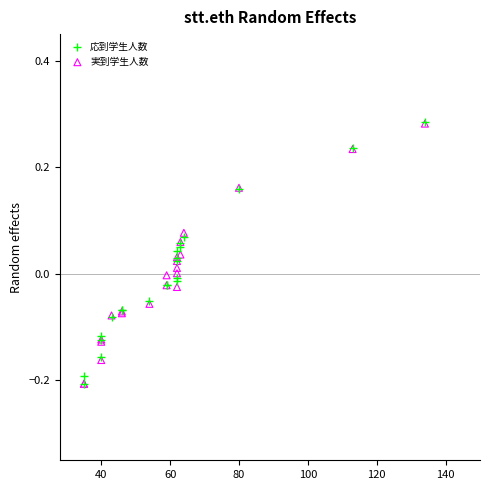

What are all the series names shown in the legend?

応到学生人数, 実到学生人数